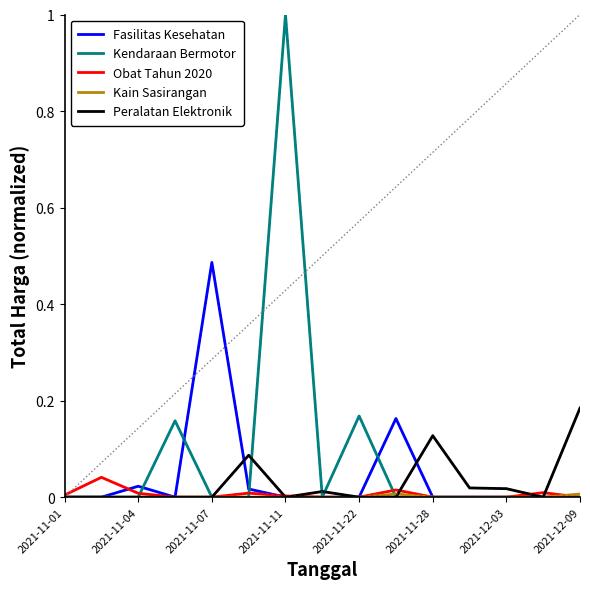

Which series has the largest range (max minus min)?

Kendaraan Bermotor